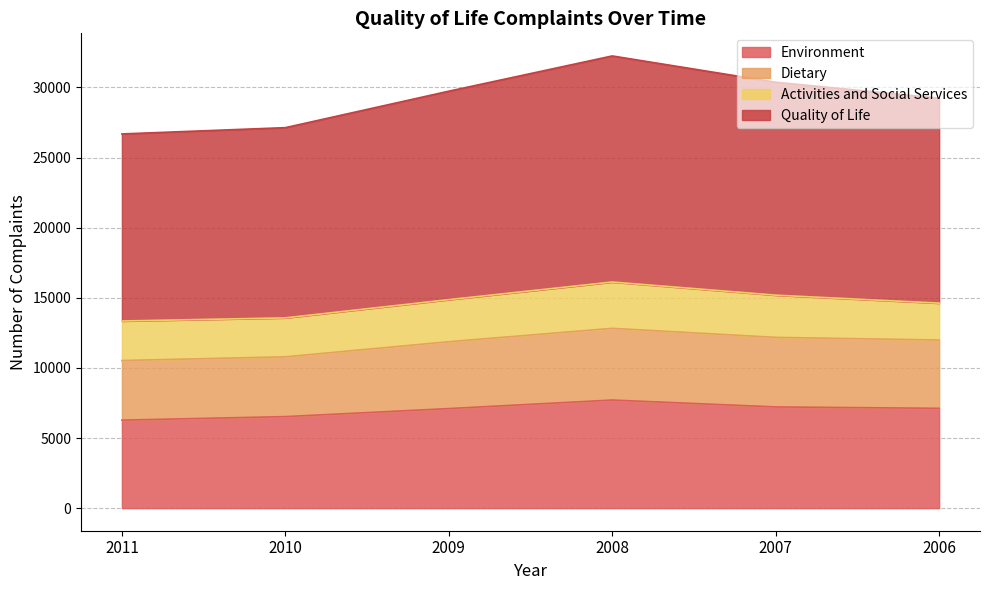

What is the smallest value displayed?

6275